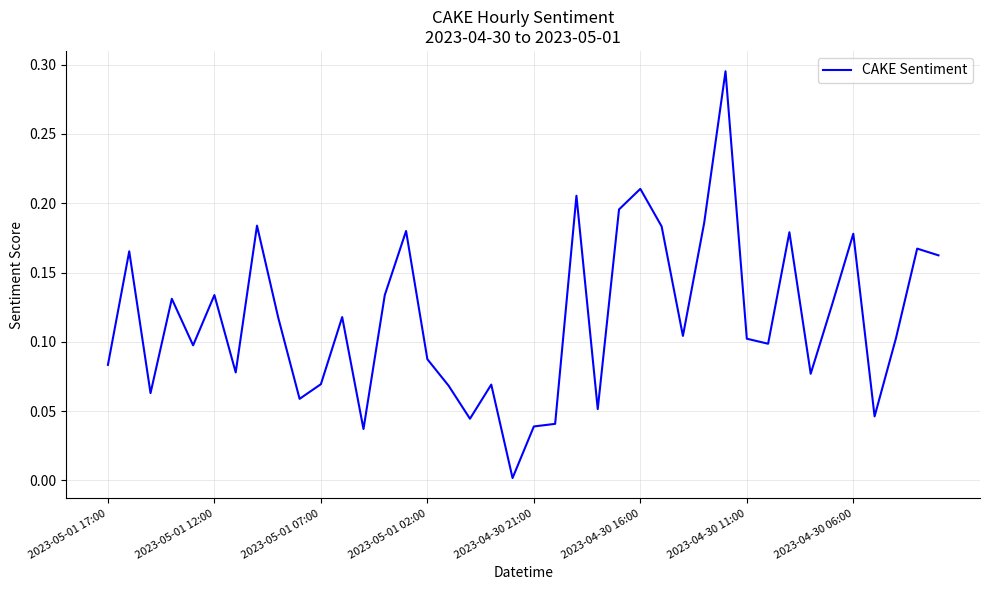

The value at 2023-05-01 12:00 is 0.2. True or false?

False